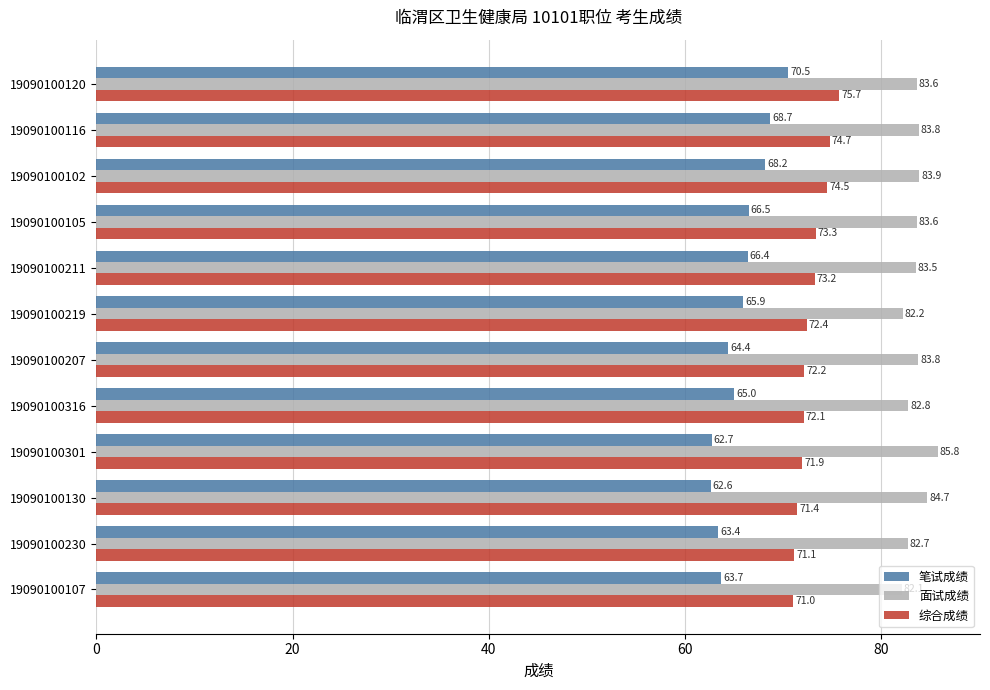

Rank the series by their average value, from lowest to highest.

笔试成绩, 综合成绩, 面试成绩